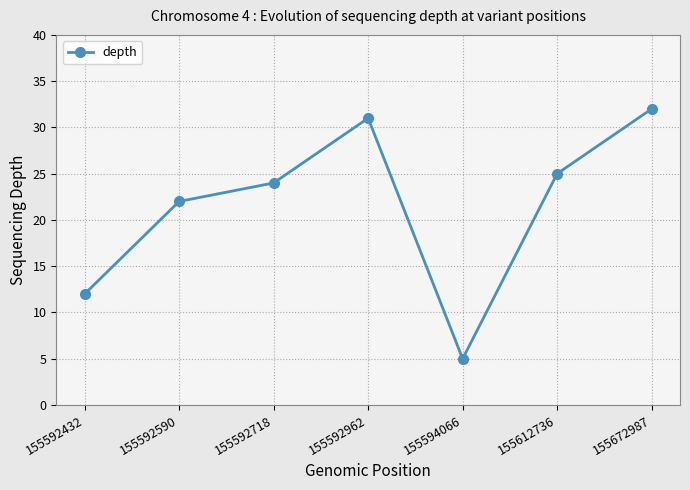

Rank the categories by value from lowest to highest.

155594066, 155592432, 155592590, 155592718, 155612736, 155592962, 155672987